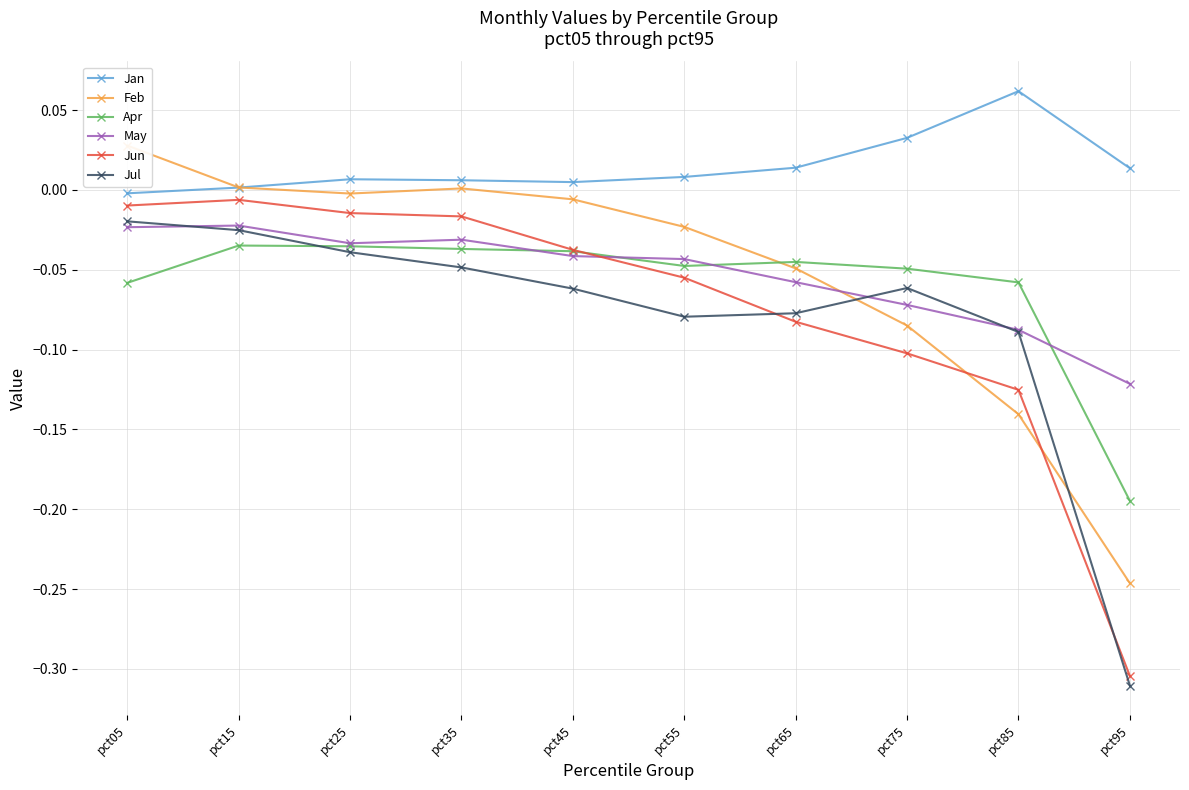

Reading left to right, what are all the values shown in this chart?

Jan: -0.0	0.0	0.0	0.0	0.0	0.0	0.0	0.0	0.1	0.0
Feb: 0.0	0.0	-0.0	0.0	-0.0	-0.0	-0.0	-0.1	-0.1	-0.2
Apr: -0.1	-0.0	-0.0	-0.0	-0.0	-0.0	-0.0	-0.0	-0.1	-0.2
May: -0.0	-0.0	-0.0	-0.0	-0.0	-0.0	-0.1	-0.1	-0.1	-0.1
Jun: -0.0	-0.0	-0.0	-0.0	-0.0	-0.1	-0.1	-0.1	-0.1	-0.3
Jul: -0.0	-0.0	-0.0	-0.0	-0.1	-0.1	-0.1	-0.1	-0.1	-0.3